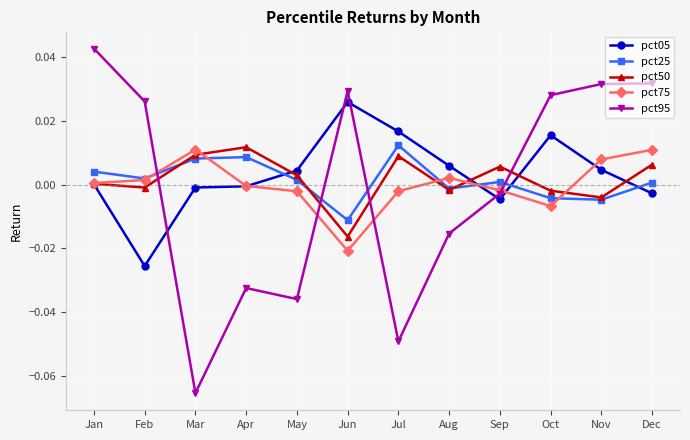

True or false: pct75 has a value of 0.0 at Dec.

True